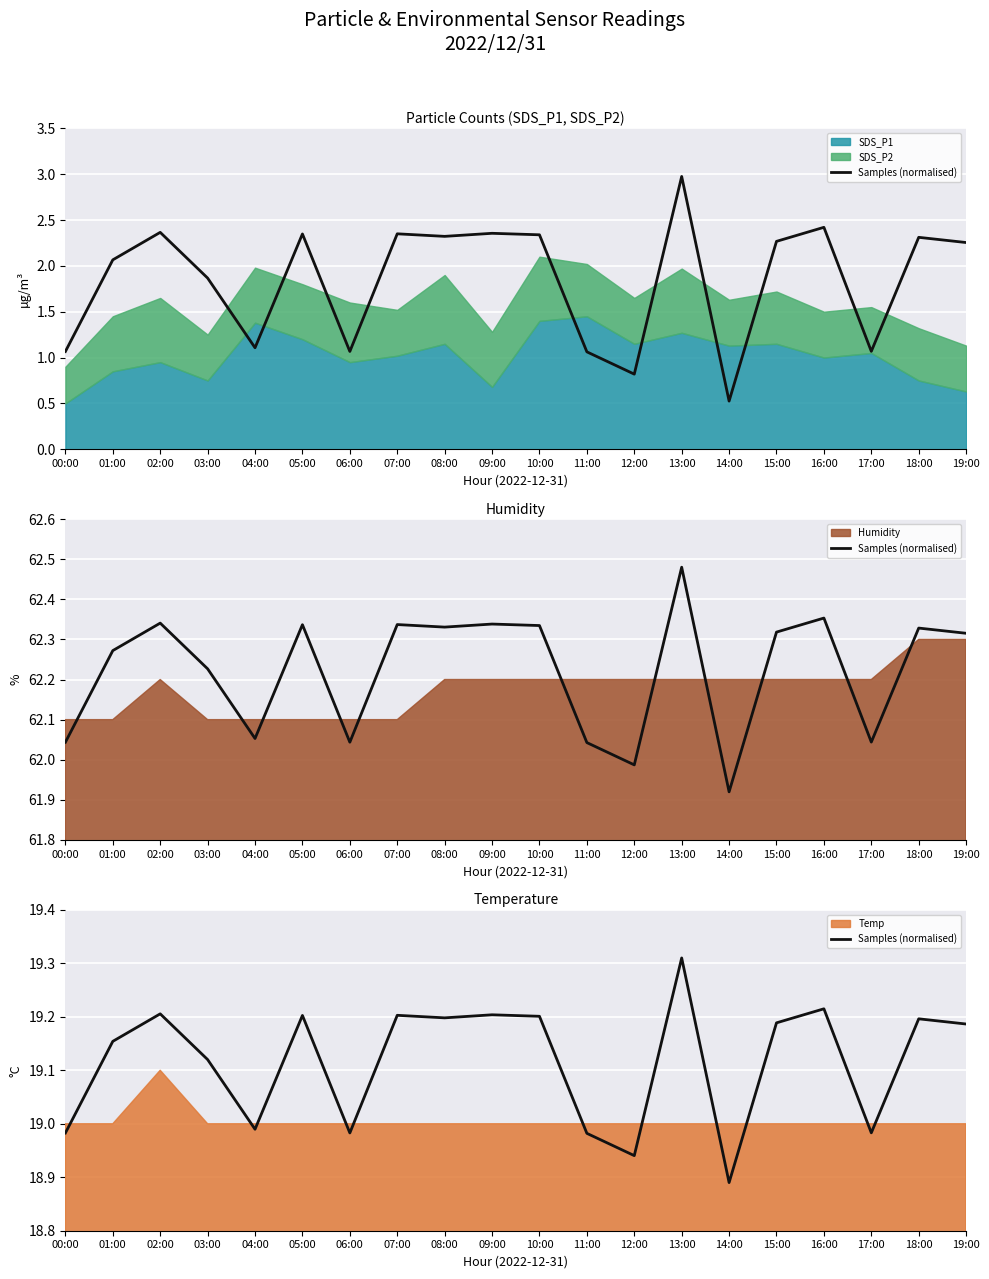

What position from the left is 06:00?

7